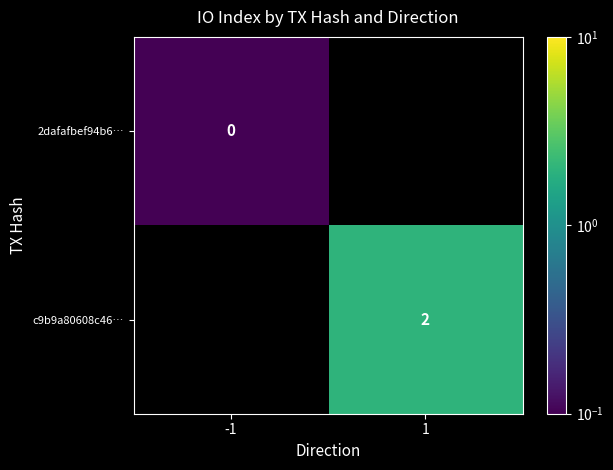

The c9b9a80608c46… series shows 2.0 at 1. True or false?

True